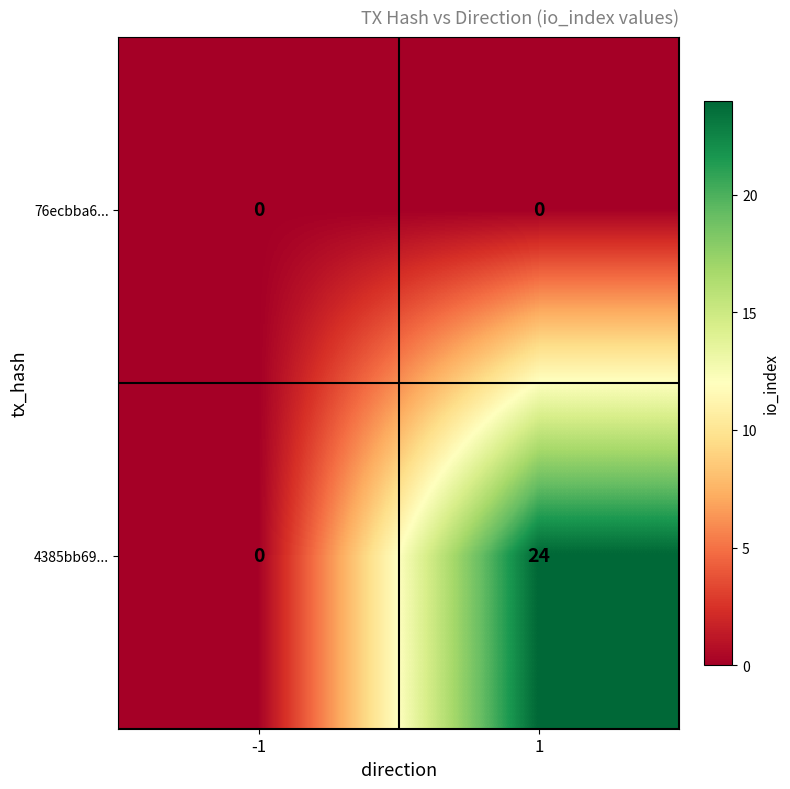

True or false: 4385bb69... has a value of 37 at 1.

False